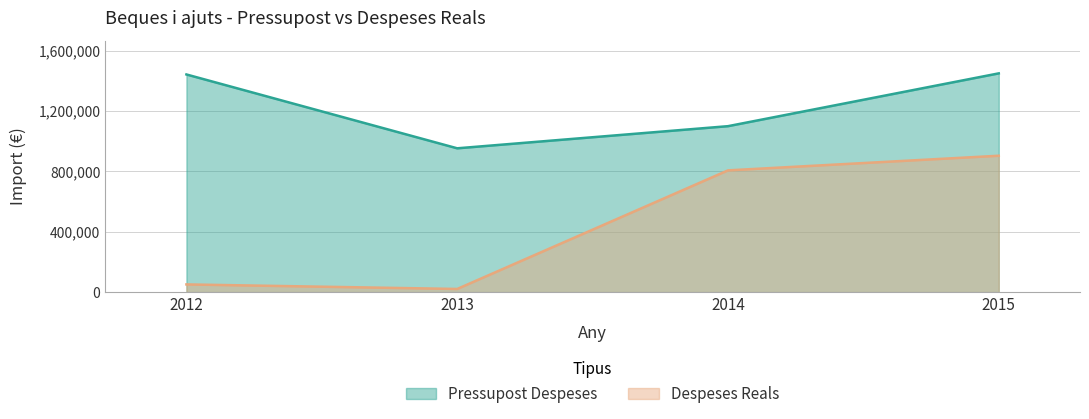

Where does the Pressupost Despeses series first go above 1442728?

2015